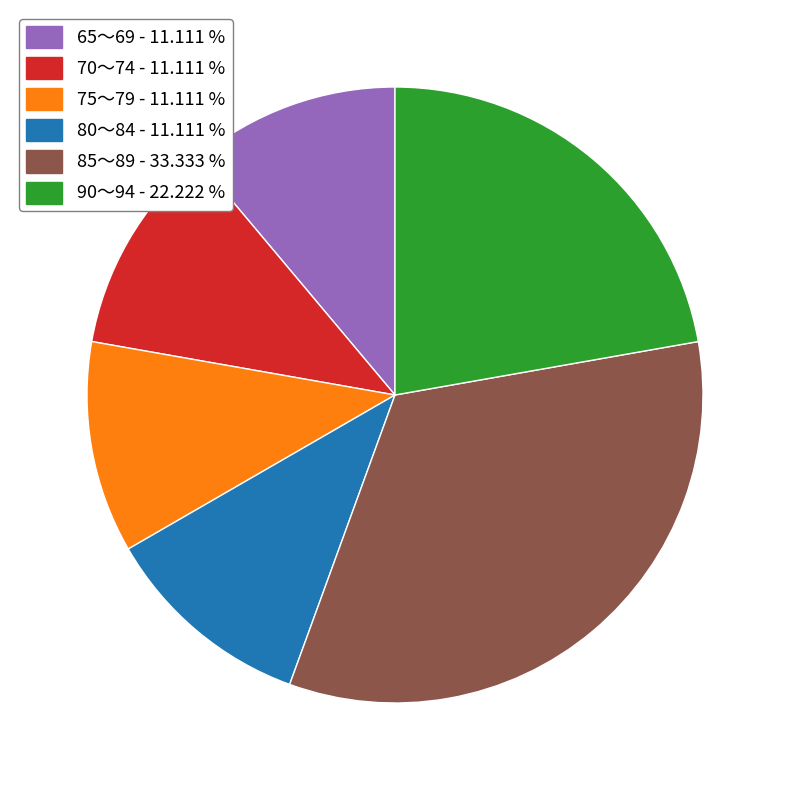

Approximately how many times larger is the value at 65～69 - 11.111 % compared to 90～94 - 22.222 %?

0.5